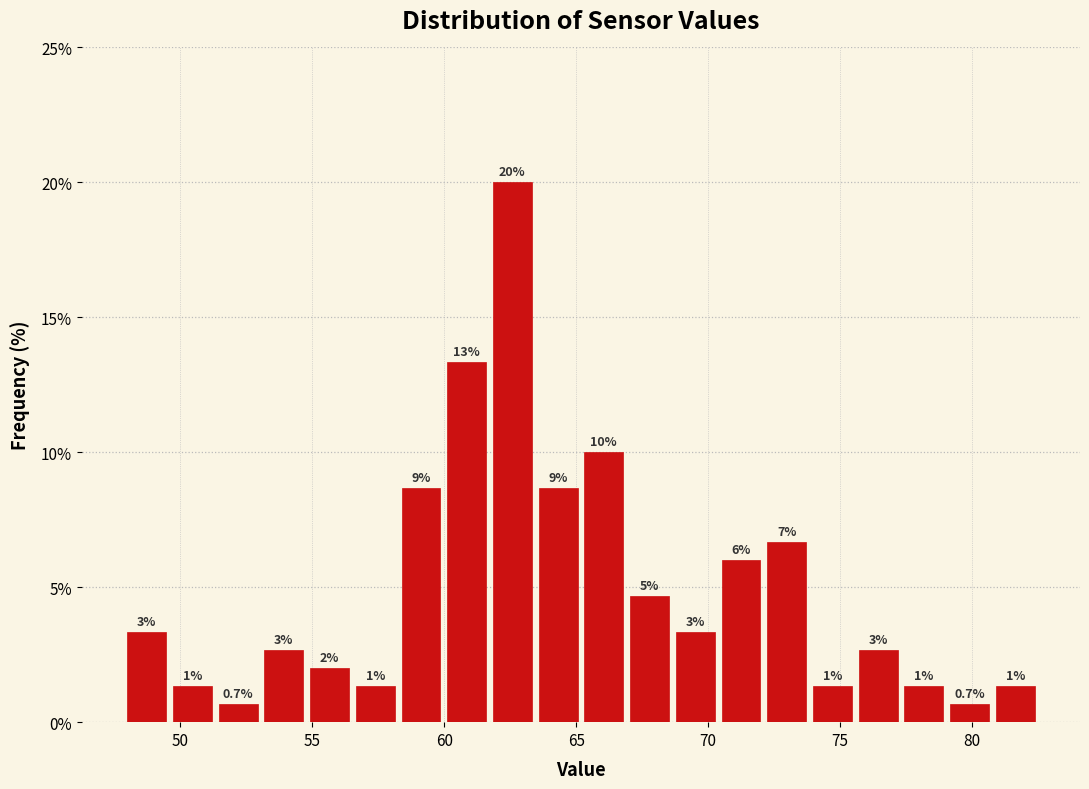

Read against the x-axis, roughly where is the centre of the tallest bar?

62.5